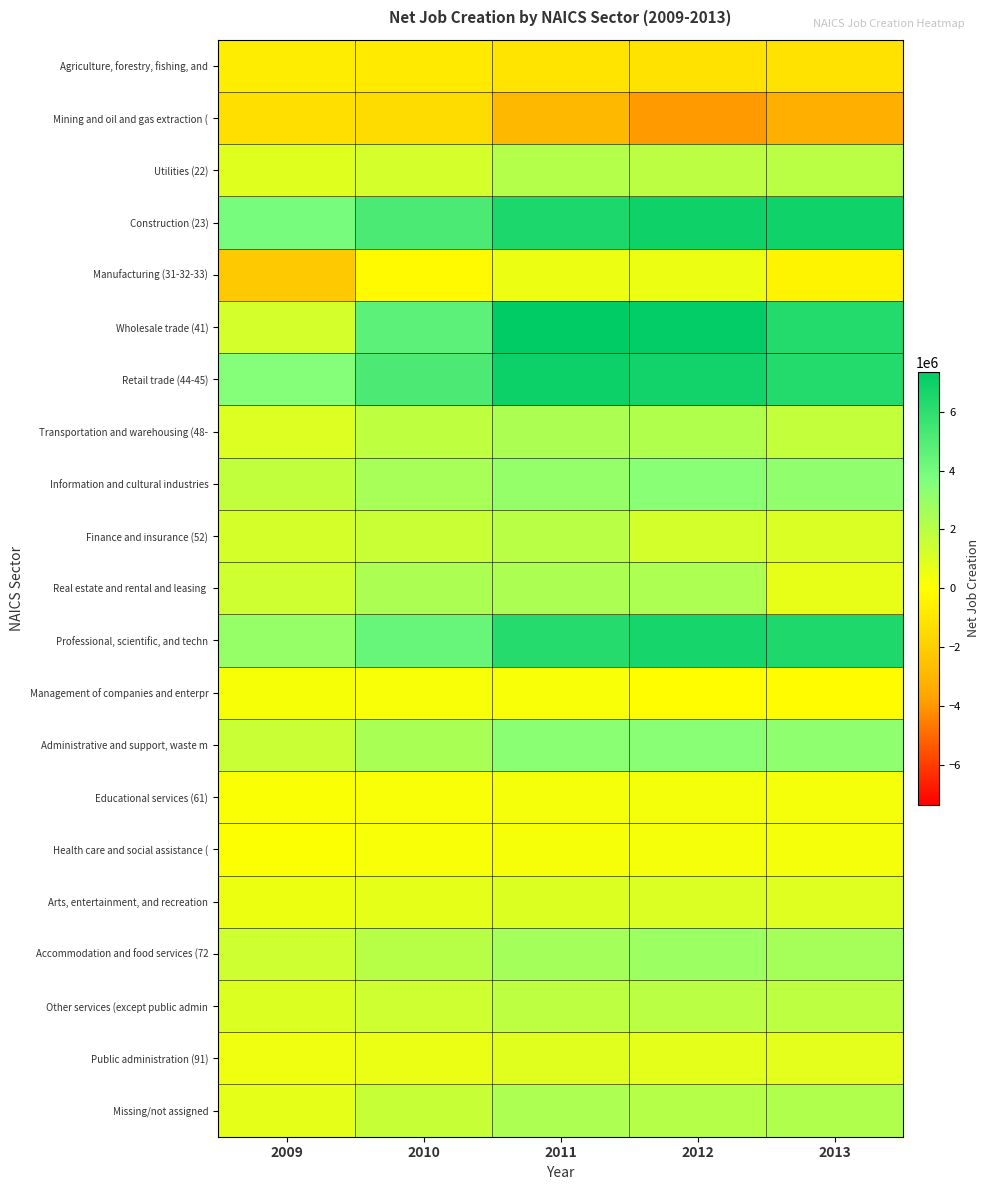

At how many categories does at least one series exceed 1267247?

5